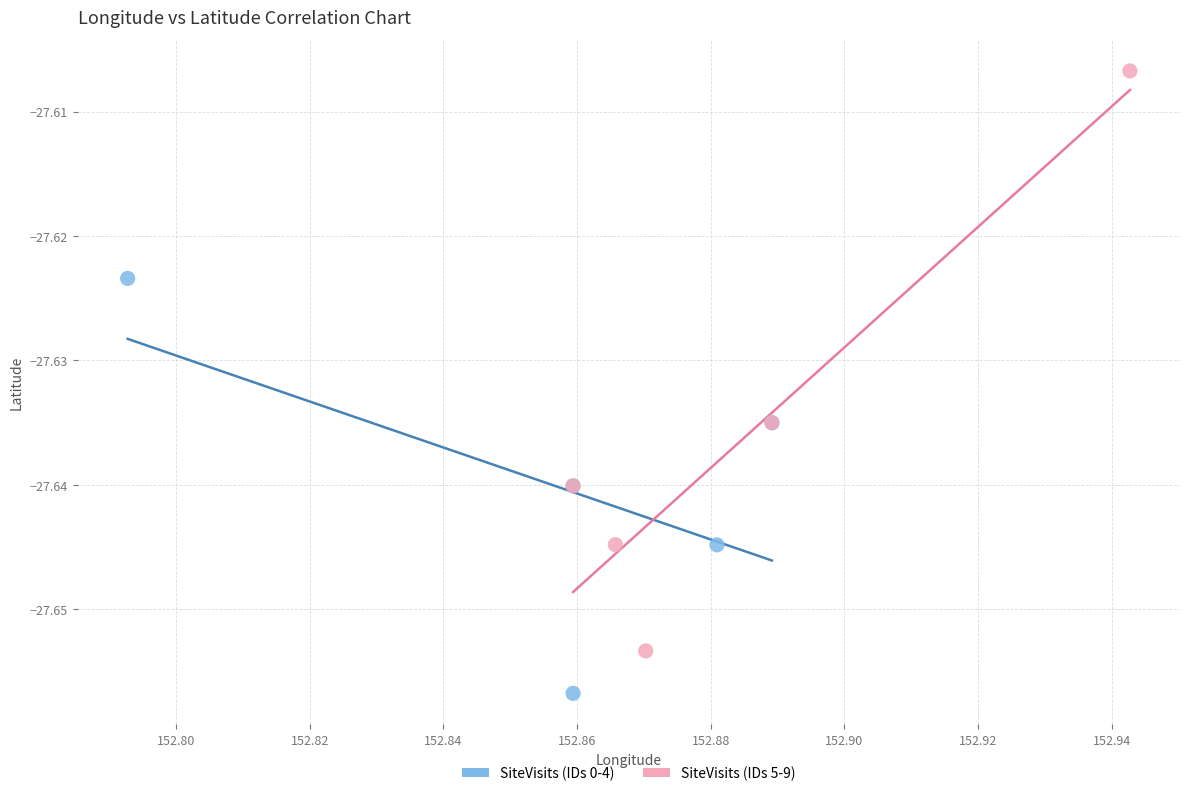

Which series has the widest spread of Y values?

SiteVisits (IDs 5-9)